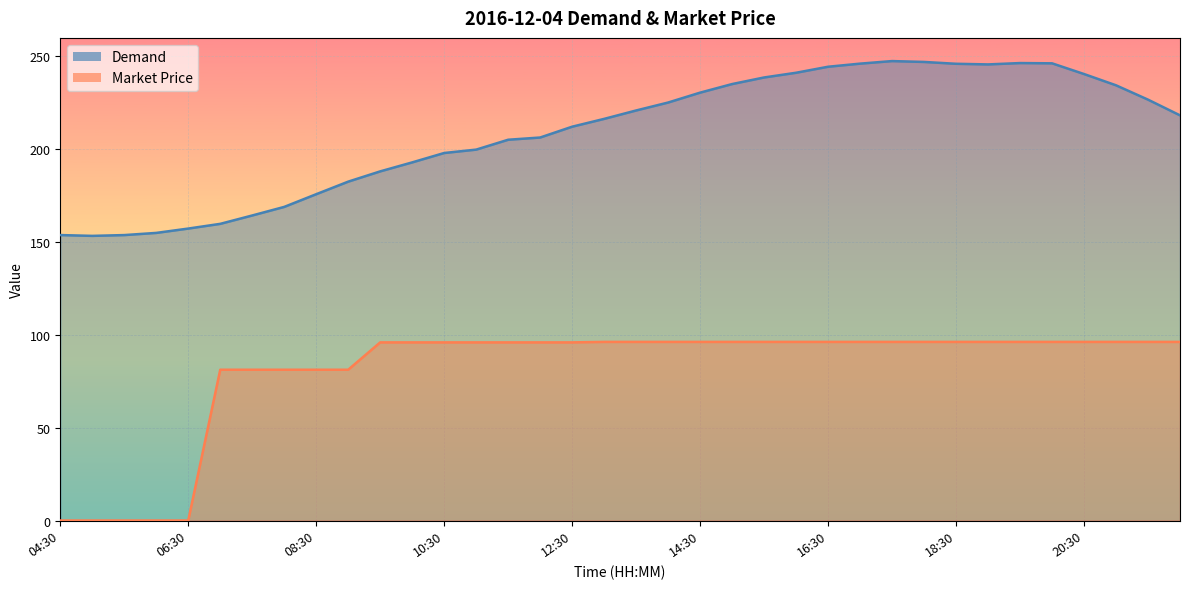

How many values in Market Price are above zero?

31